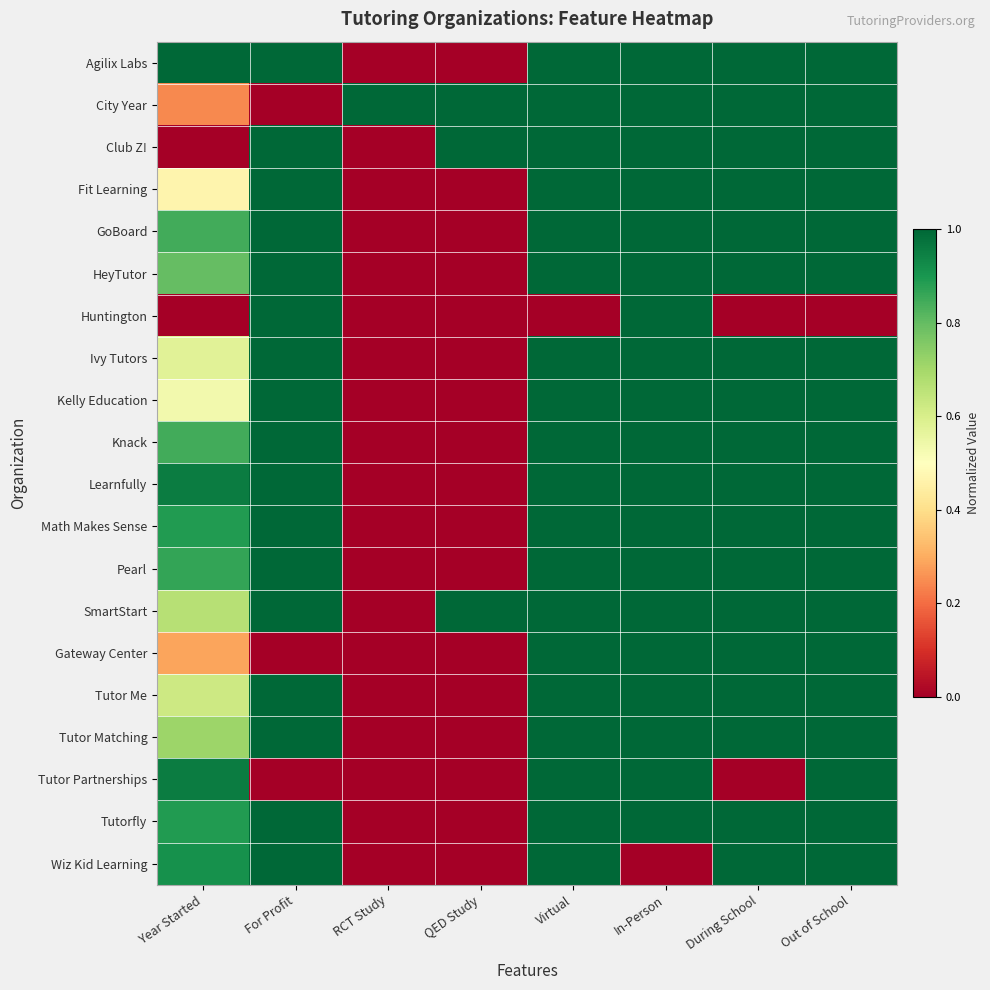

Which series has the largest range (max minus min)?

Agilix Labs